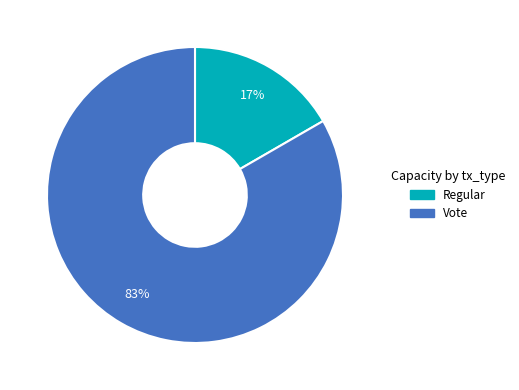

Which category accounts for the majority?

Vote